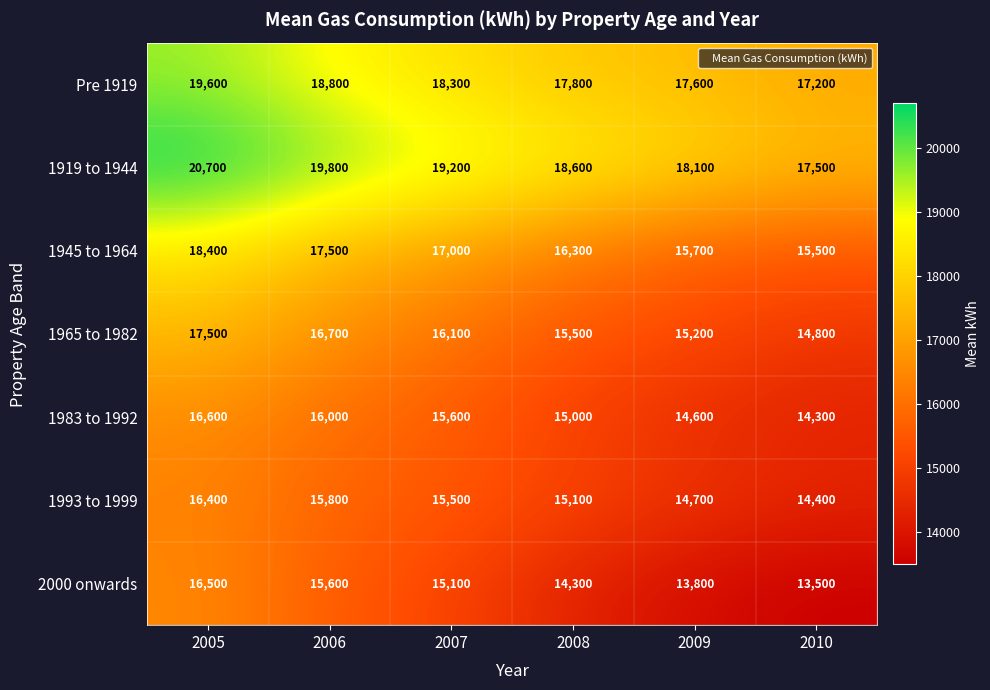

At which label does 2000 onwards reach its peak?

2005